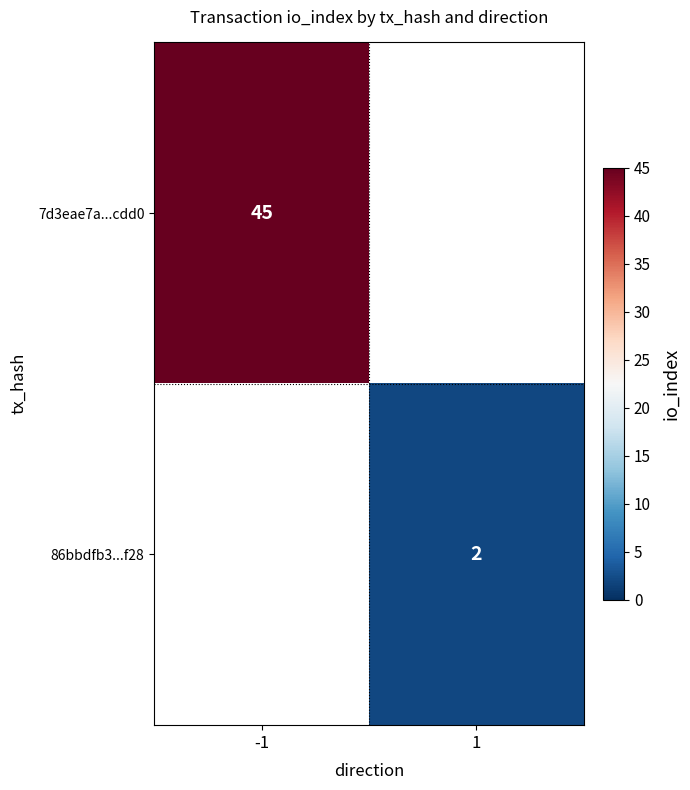

Which category has the highest value across all series?

-1